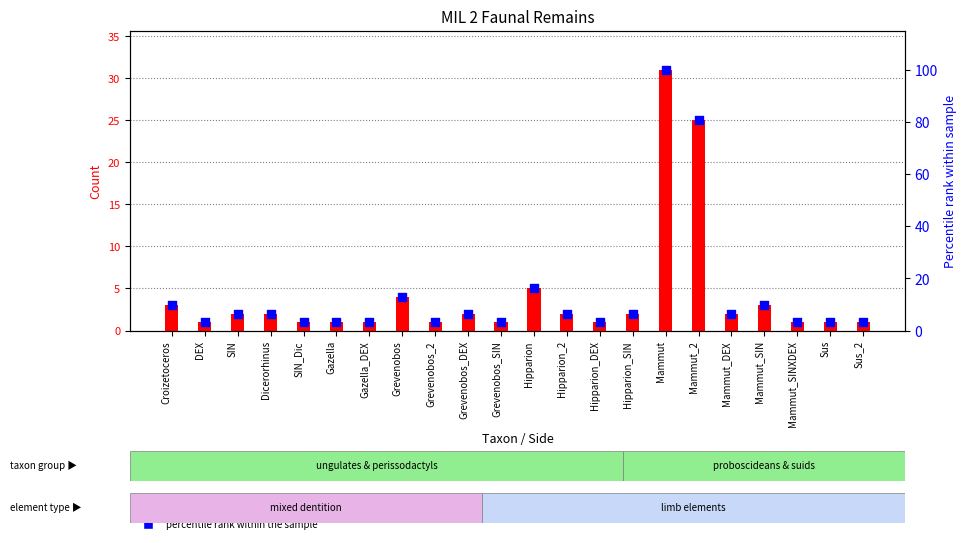

At which category is the sum across all series the highest?

Mammut